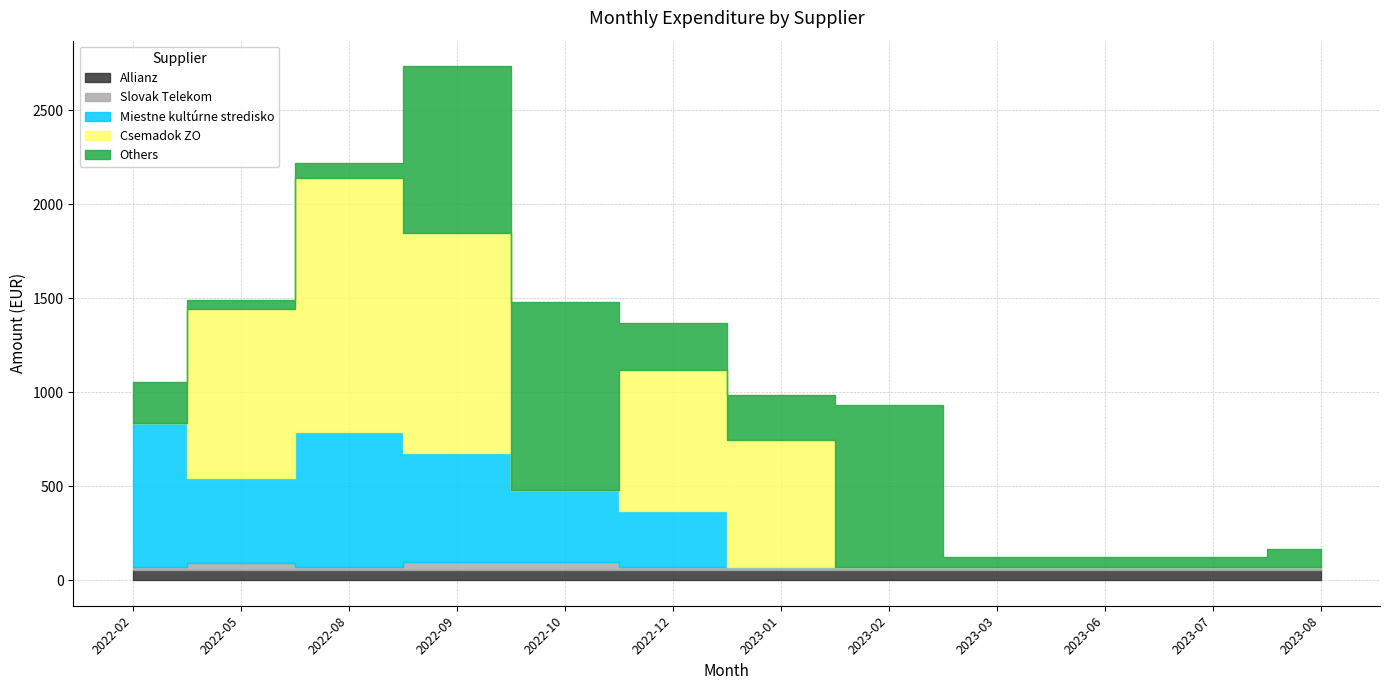

Which label corresponds to the smallest value in the chart?

2023-01